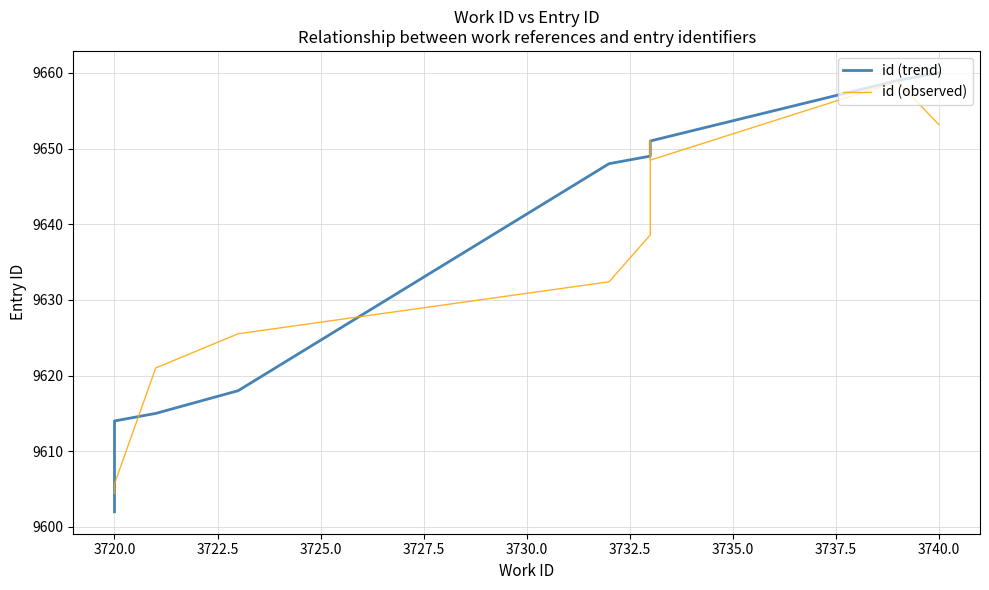

True or false: id (trend) has a value of 15651.0 at 3722.5.

False